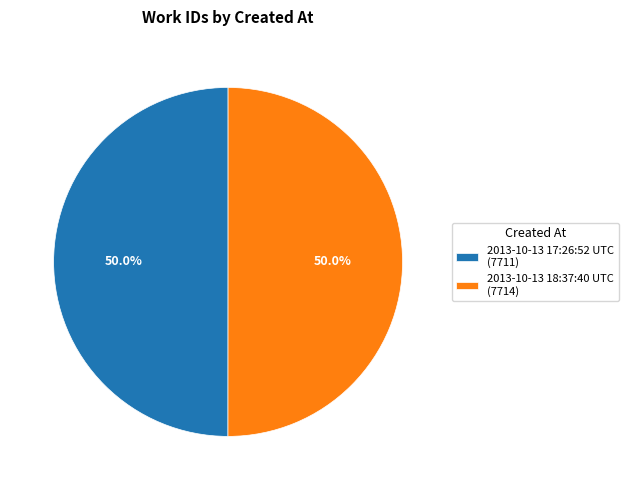

How much of the chart is everything except 2013-10-13 18:37:40 UTC (7714)?

50.0%